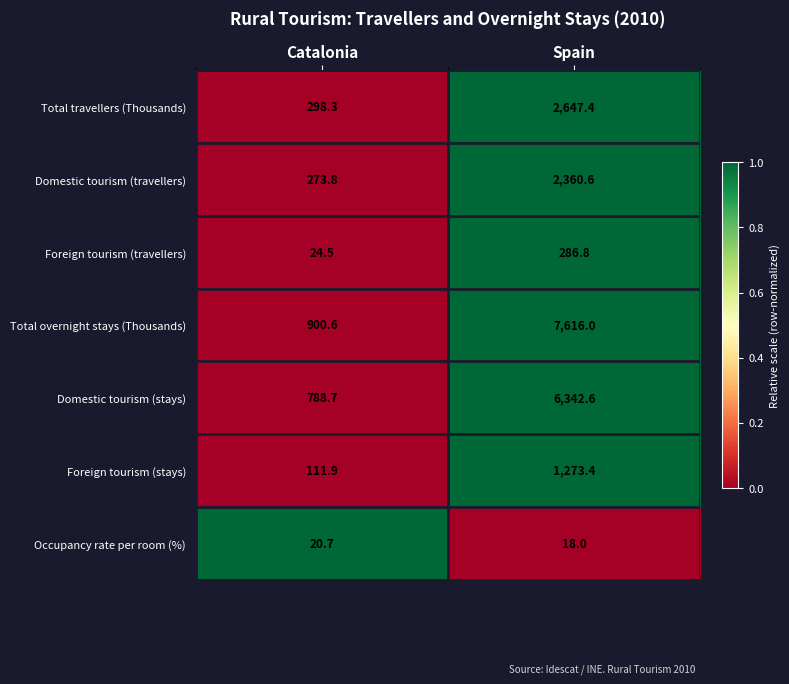

Between Catalonia and Spain, which series saw the biggest shift?

Total overnight stays (Thousands)